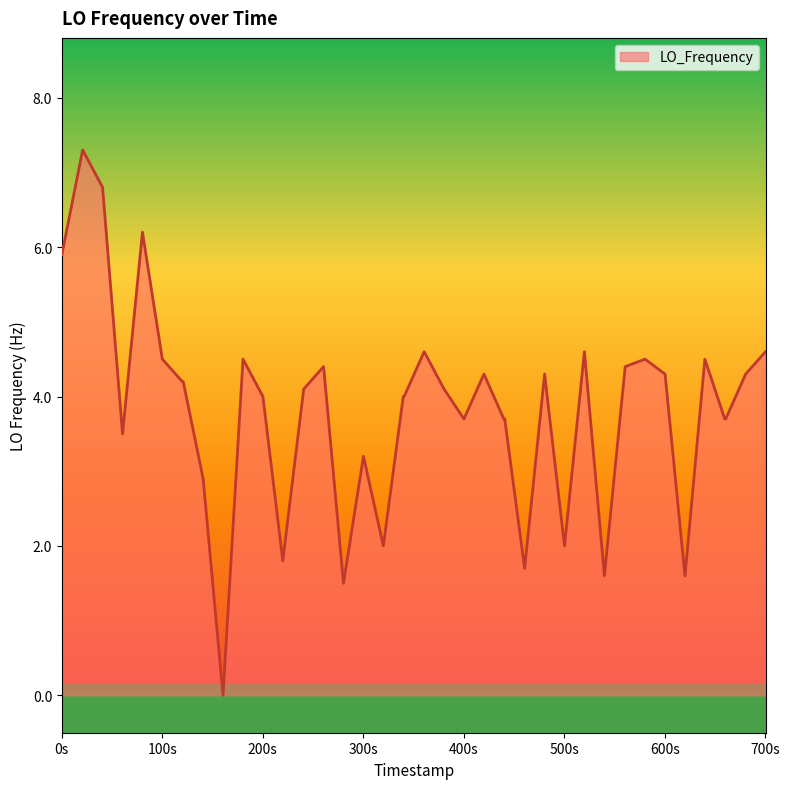

What is the greatest value displayed?

7.3